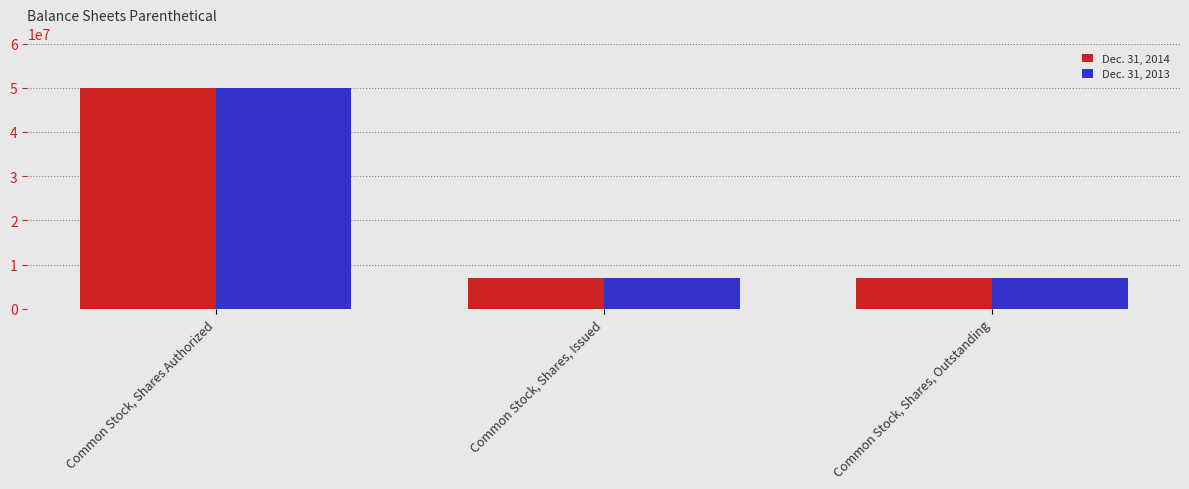

True or false: Dec. 31, 2013 has a value of 12283306 at Common Stock, Shares, Issued.

False